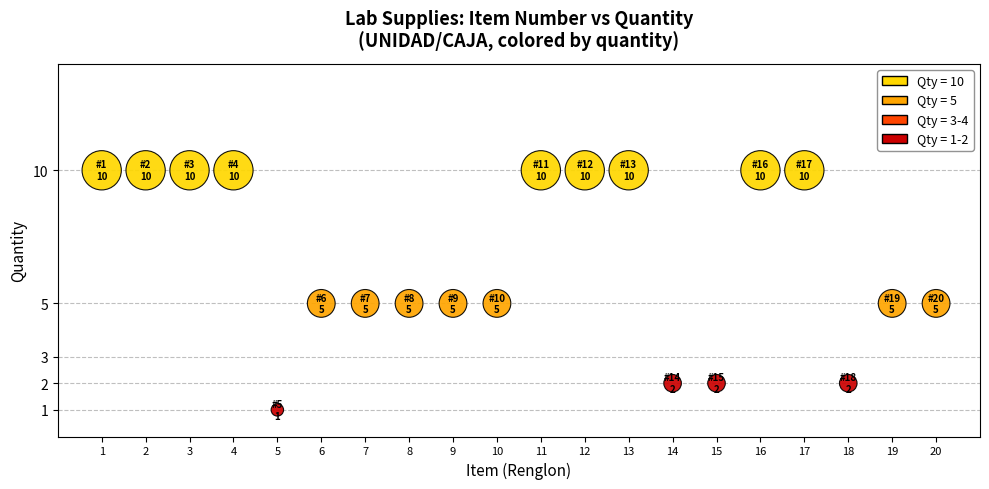

What is the range of Y values (max minus min)?

9